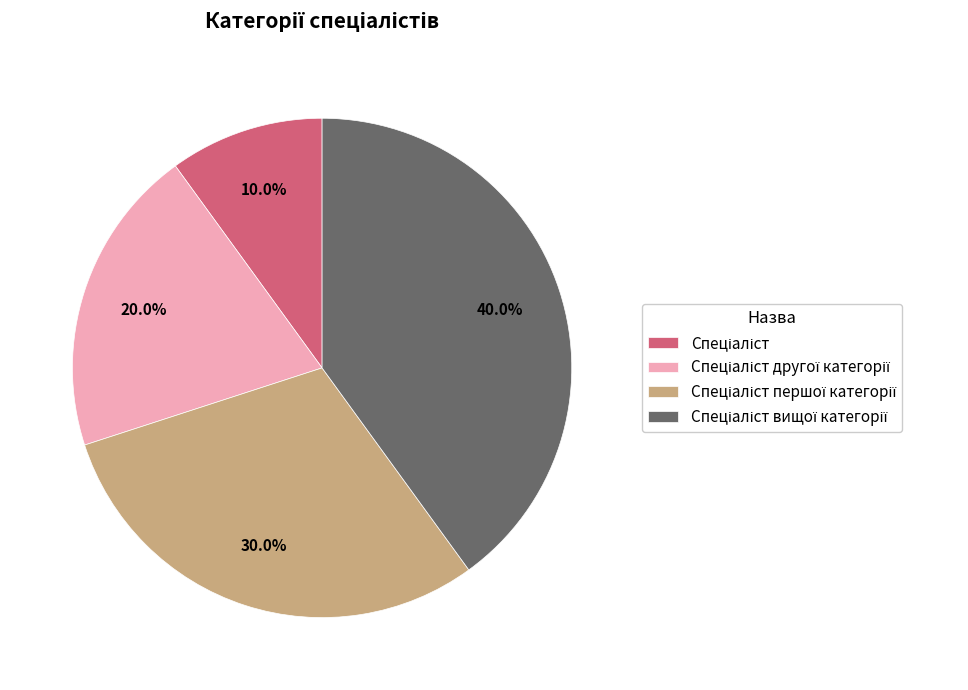

Does any single category account for the majority?

No